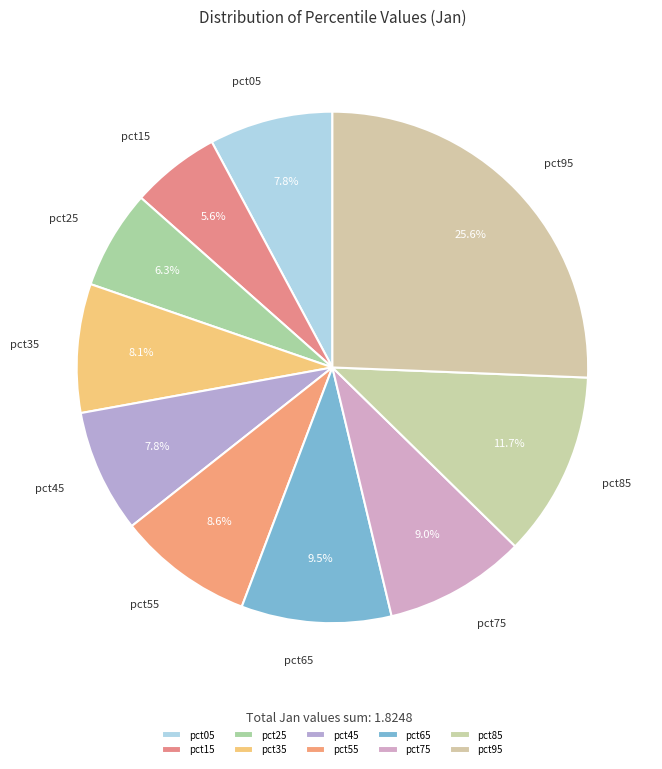

What percentage do pct55 and pct45 together represent?

16.4%